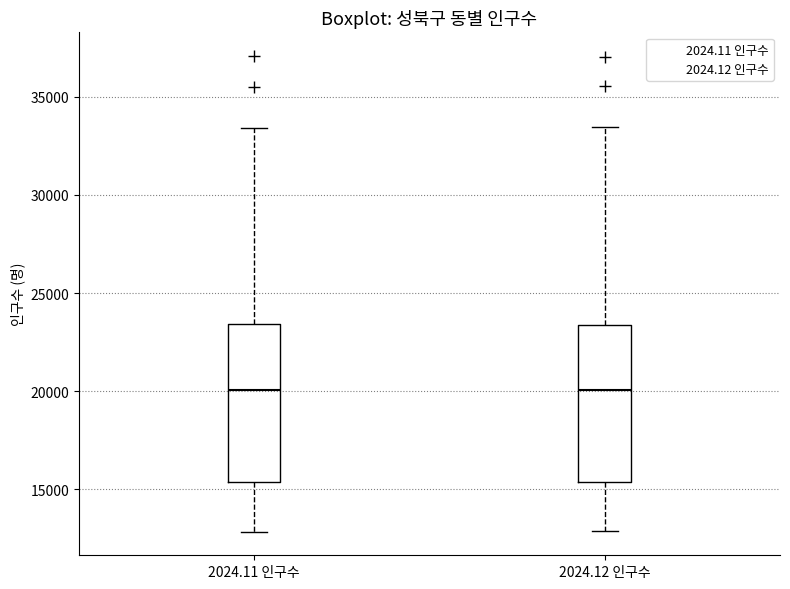

Reading left to right, transcribe this box plot: for each box, give where its median line is, the range the box spans, and where its two whiskers end, as read against the y-axis. The values are not printed on the chart, so give them approximately, as read against the axis.

2024.11 인구수: median 20000, box 15500 to 23500, whiskers 13000 to 33500
2024.12 인구수: median 20000, box 15500 to 23500, whiskers 13000 to 33500